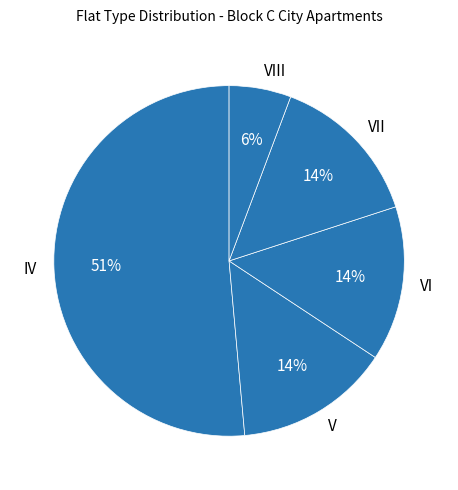

How many segments does this pie chart have?

5